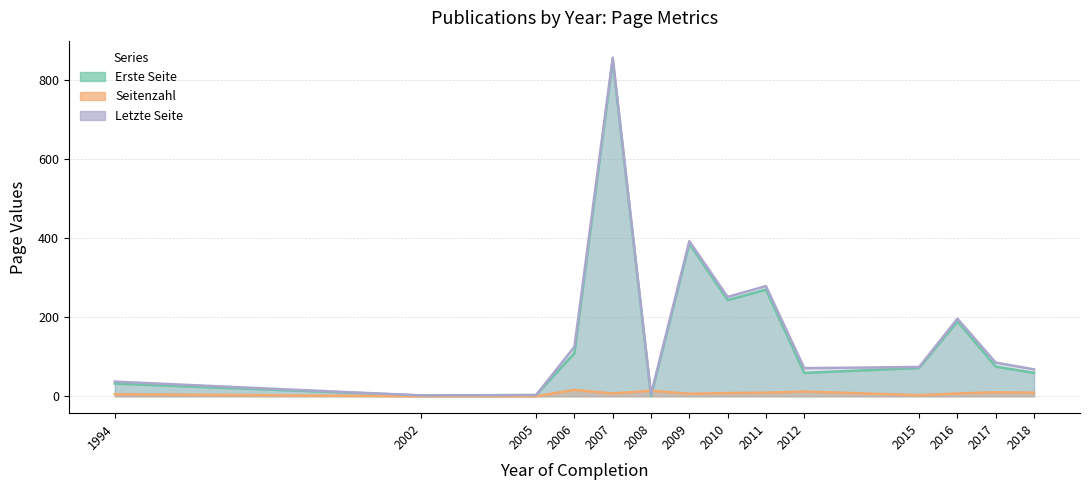

True or false: Seitenzahl and Erste Seite cross at least once.

True